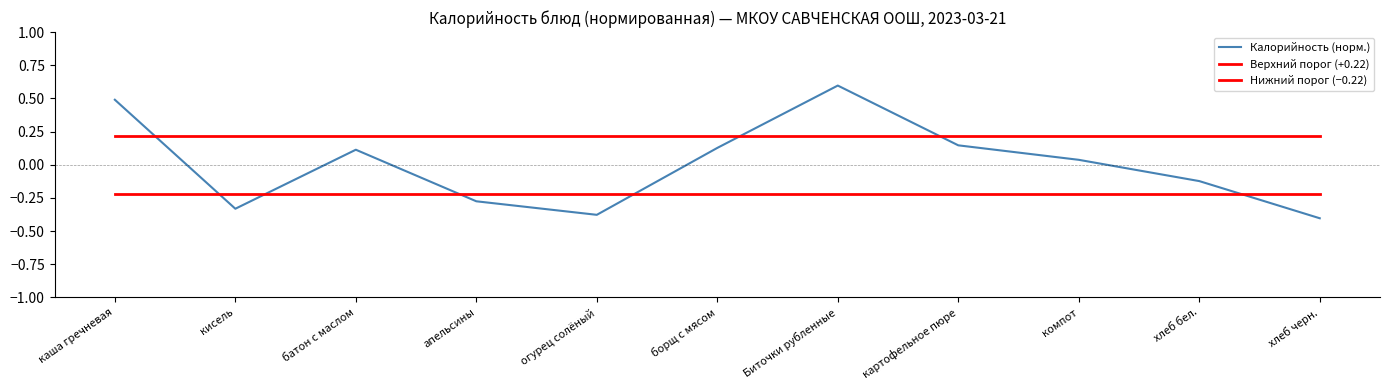

Is this an area chart (filled region under the line)?

No